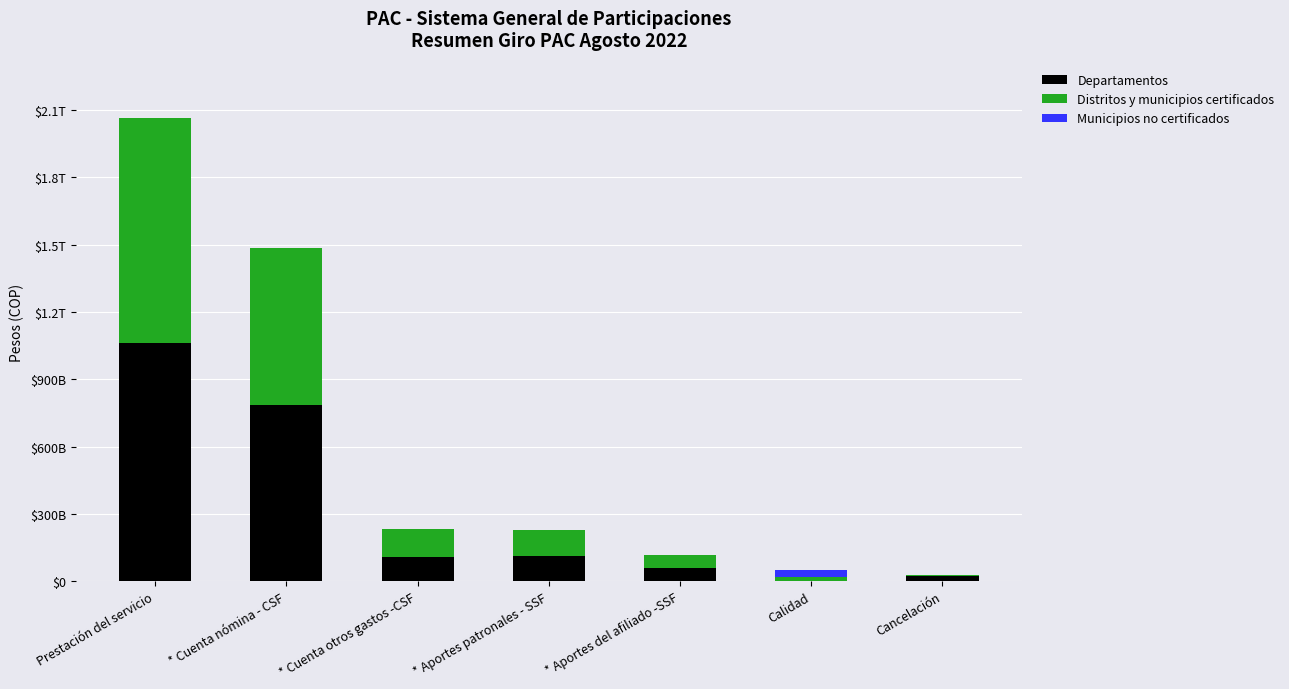

What is the average value of the Municipios no certificados series?

3997207894